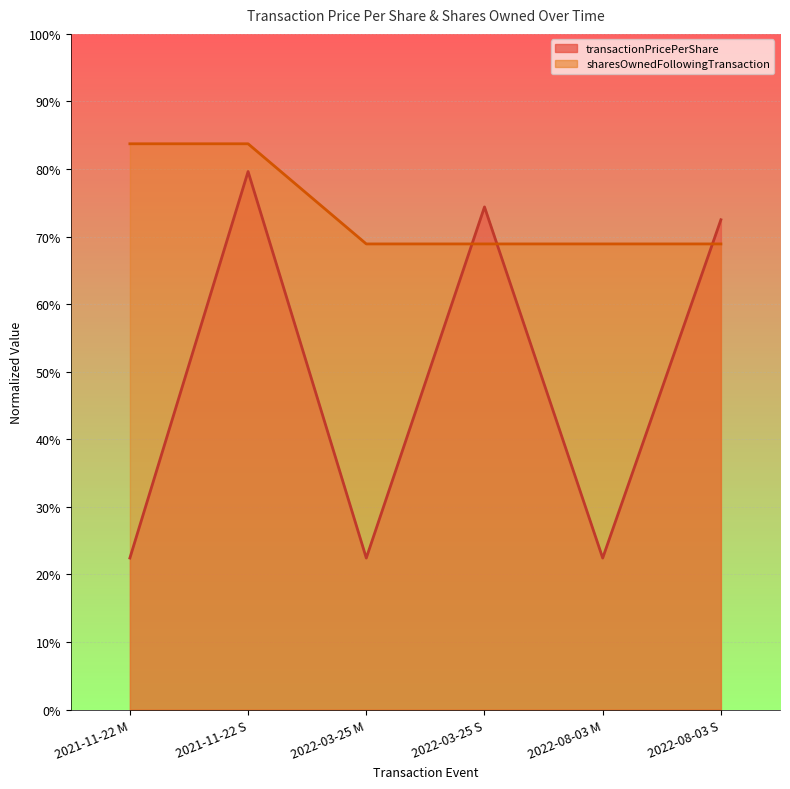

What is the minimum value for transactionPricePerShare?

0.2